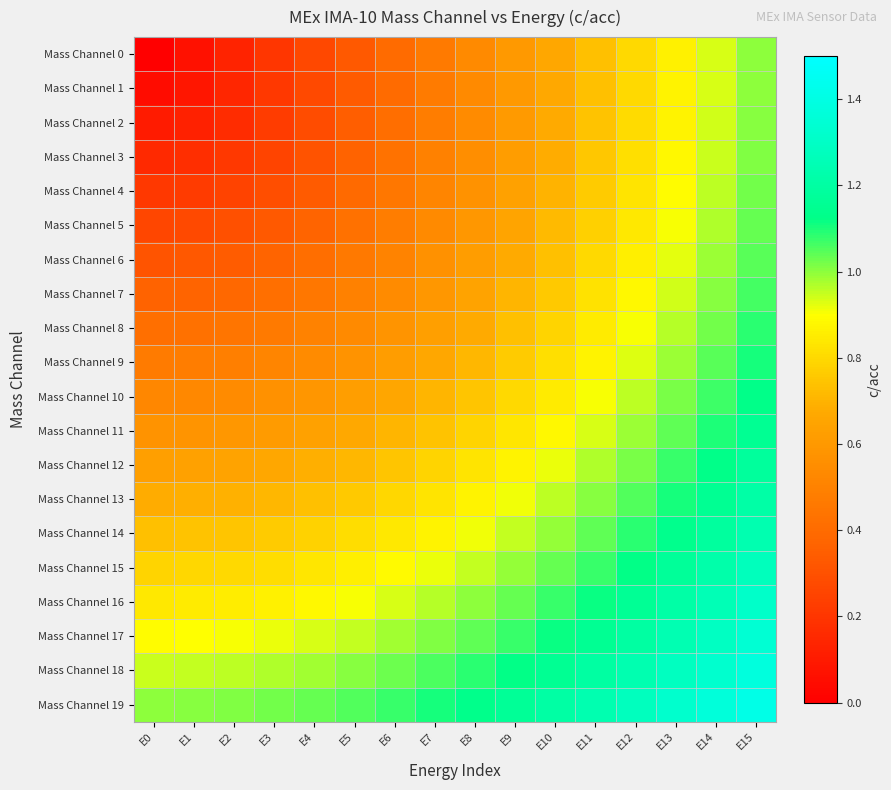

Which series changed the most between E4 and E15?

Mass Channel 0